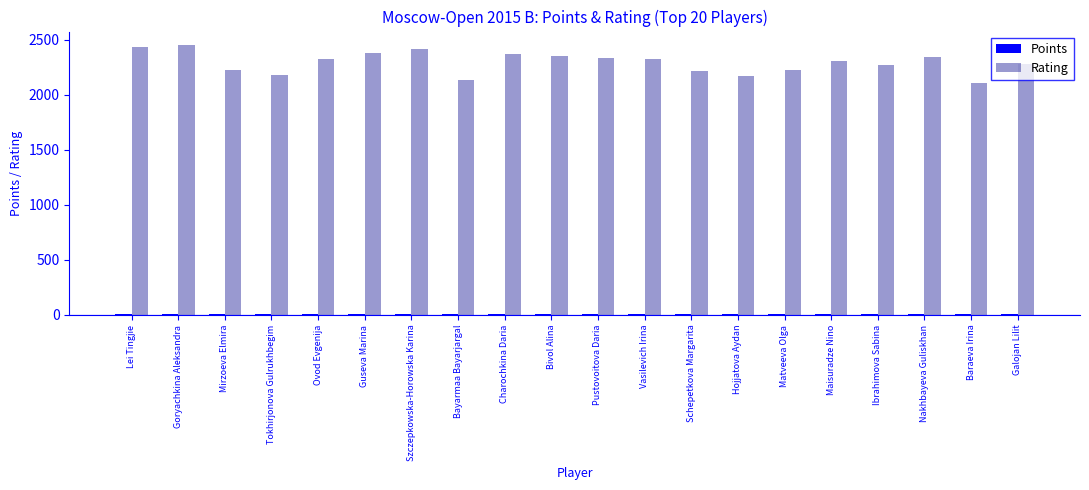

Which series changed the most between Lei Tingjie and Bayarmaa Bayarjargal?

Rating